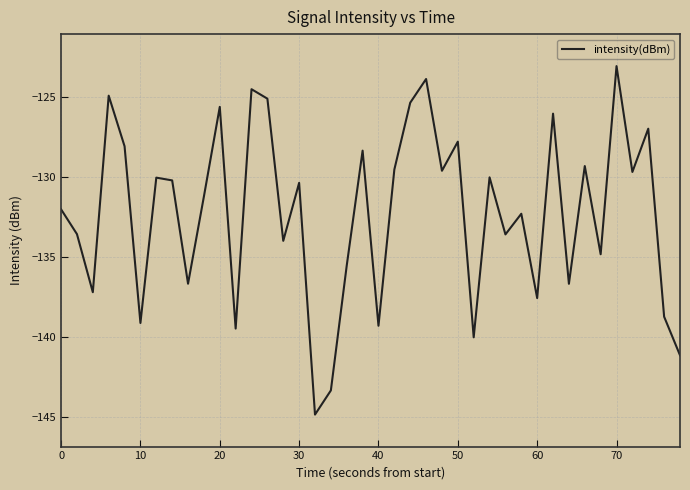

What is the greatest value displayed?

-123.1